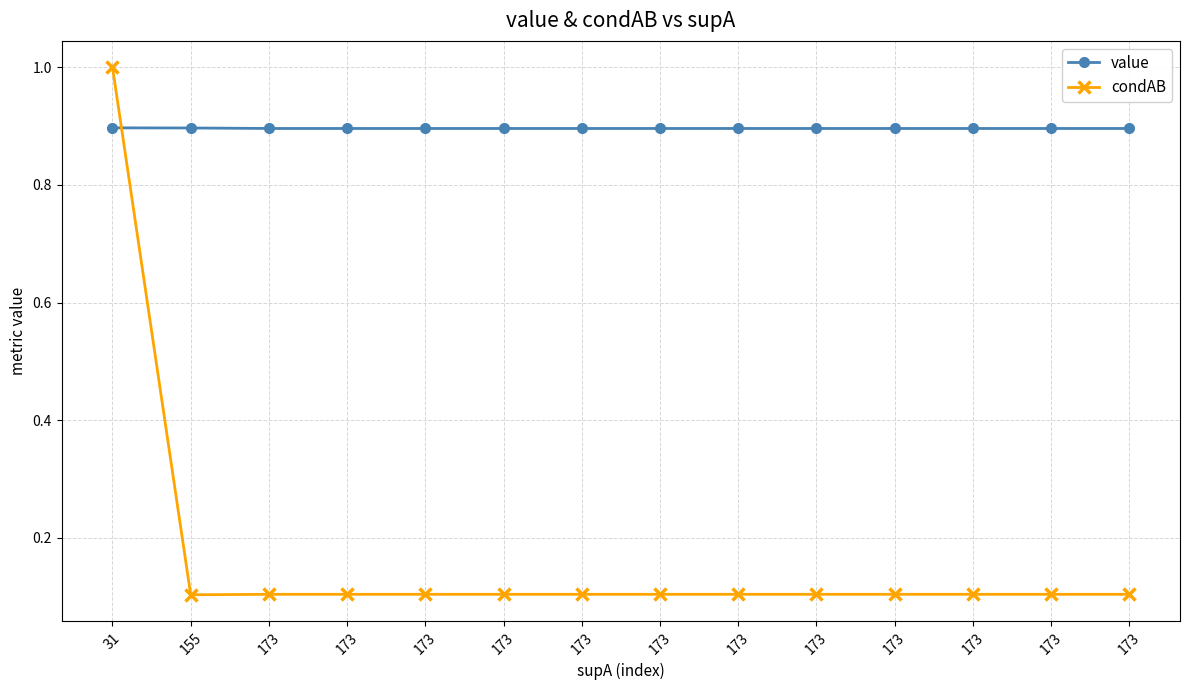

True or false: value has a value of 0.9 at 31.

True